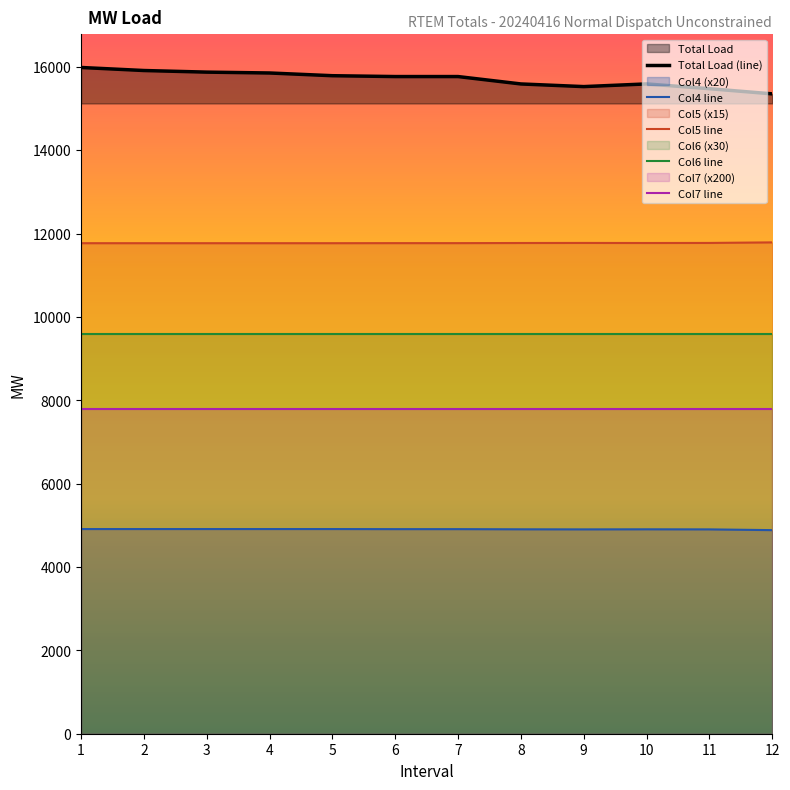

What is the sum of the Total Load (line) values at 12 and 3?

31221.3